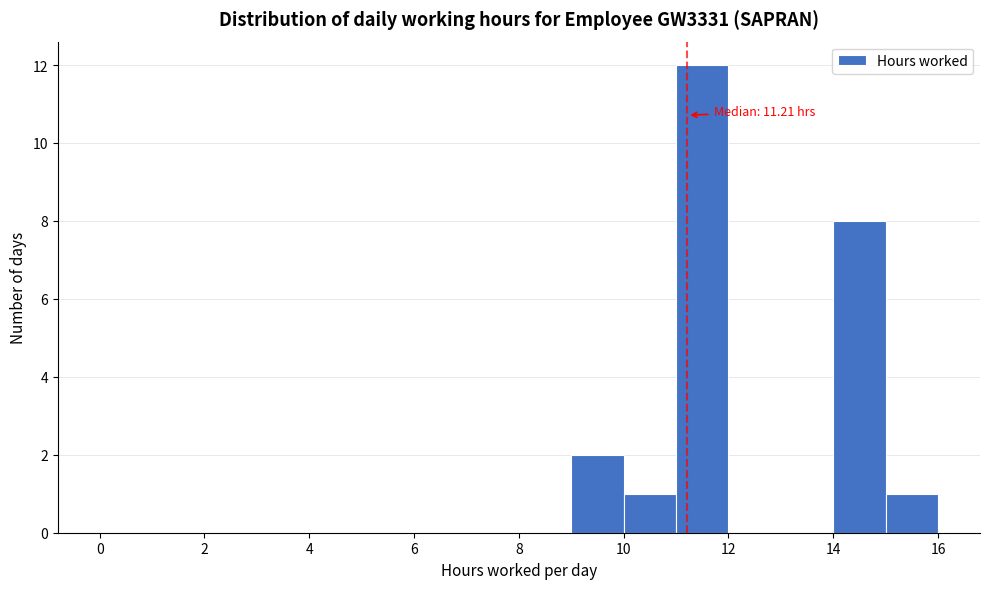

Which range on the x-axis has the tallest bar?

11 to 12